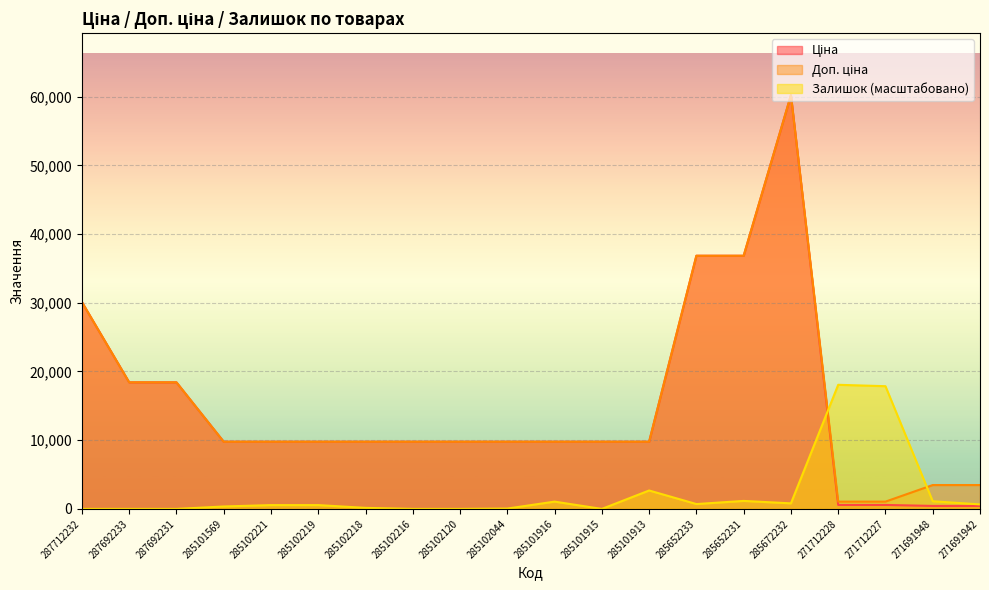

Is it true that Доп. ціна equals 60205.6 at 285672232?

True